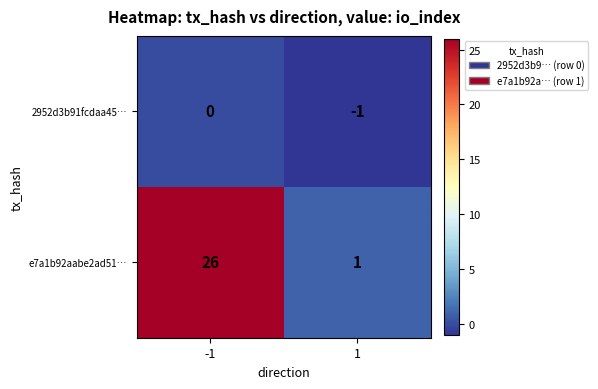

At -1, list the series in order from largest to smallest.

e7a1b92aabe2ad51…, 2952d3b91fcdaa45…